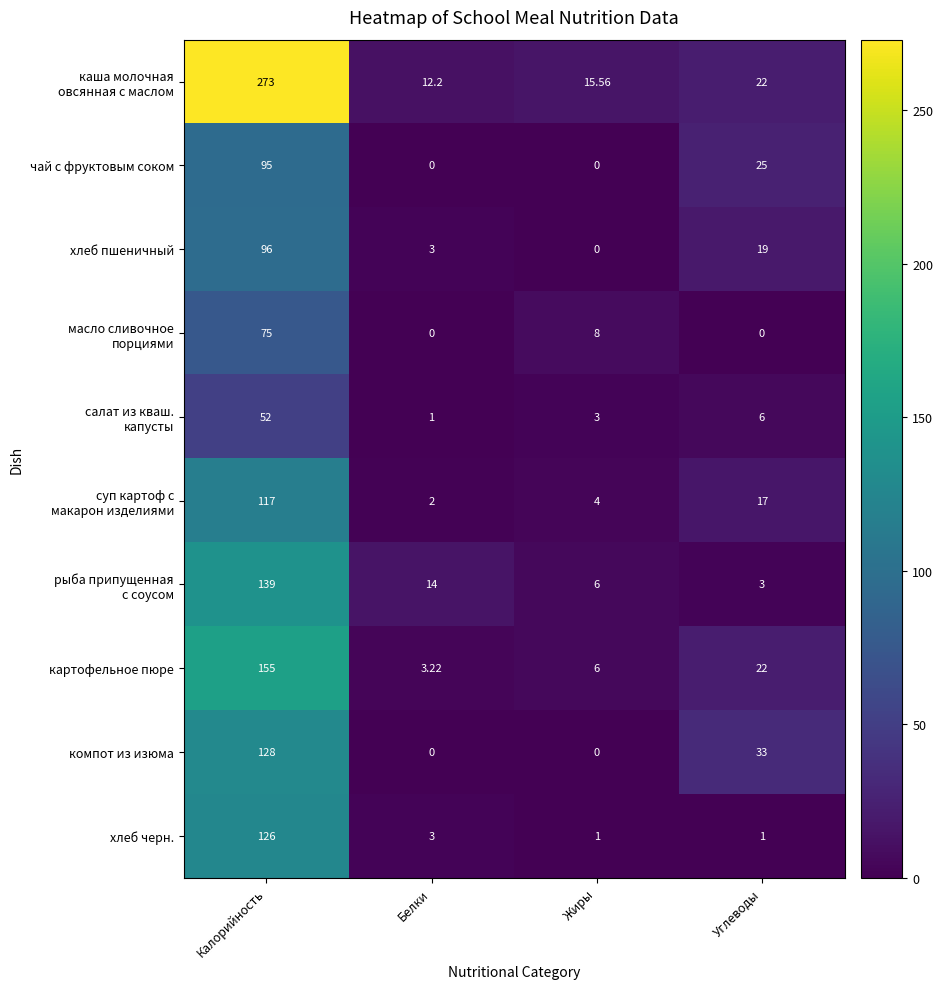

At how many categories does at least one series exceed 6?

4